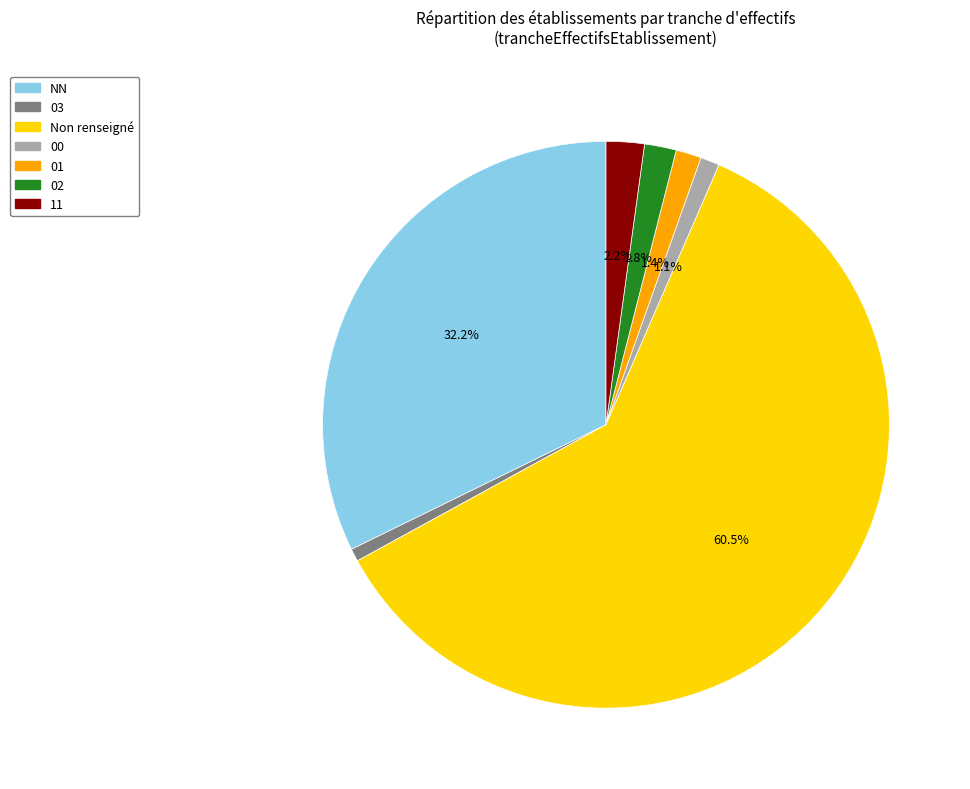

Is there any slice that represents more than half of the pie?

Yes